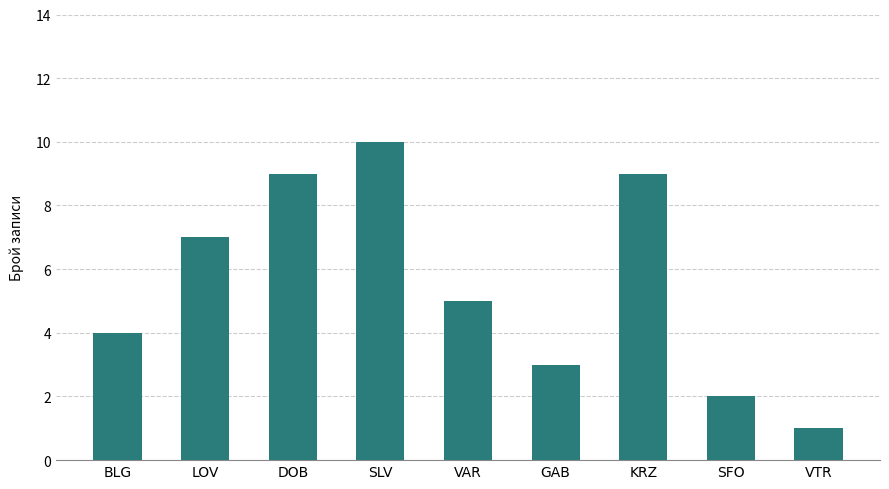

What is the value of the 5th bar from the left?

5